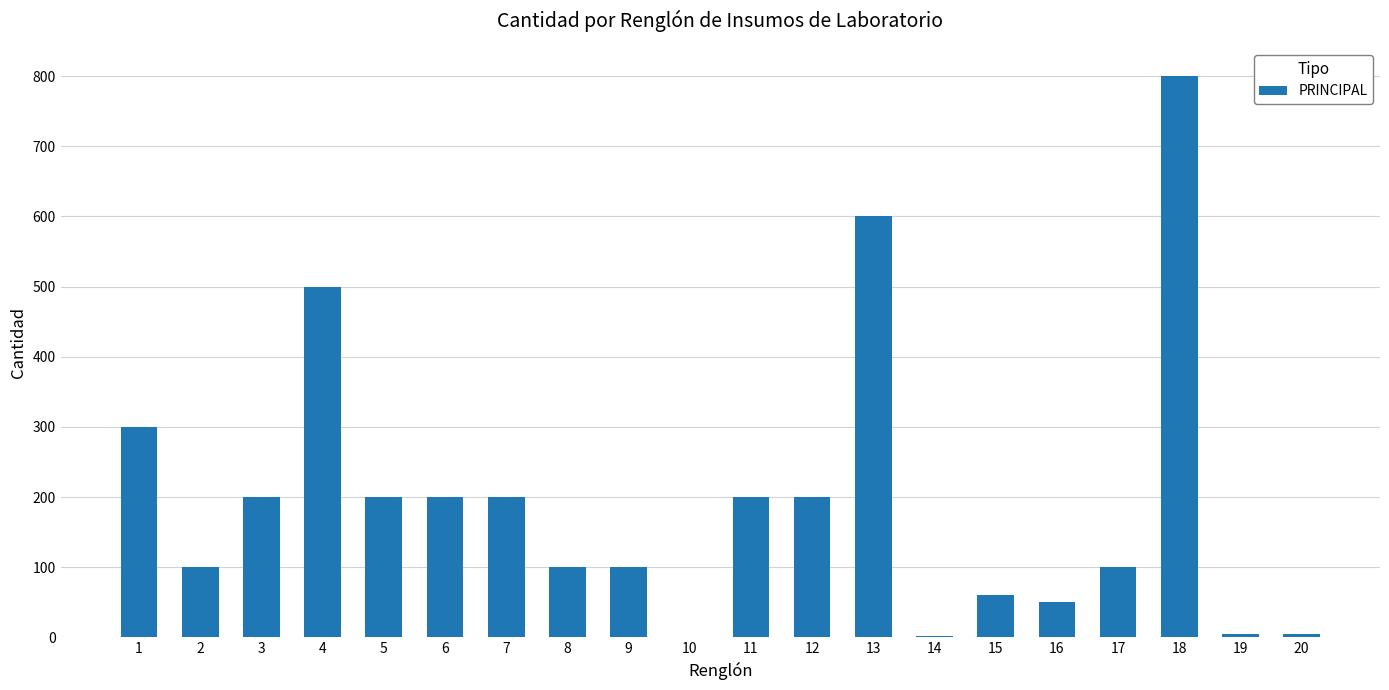

What is the greatest value displayed?

800